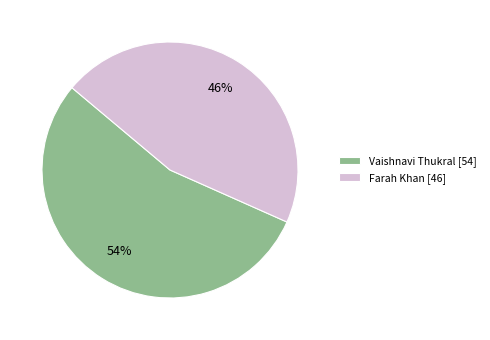

Which has a higher value, Vaishnavi Thukral [54] or Farah Khan [46]?

Vaishnavi Thukral [54]